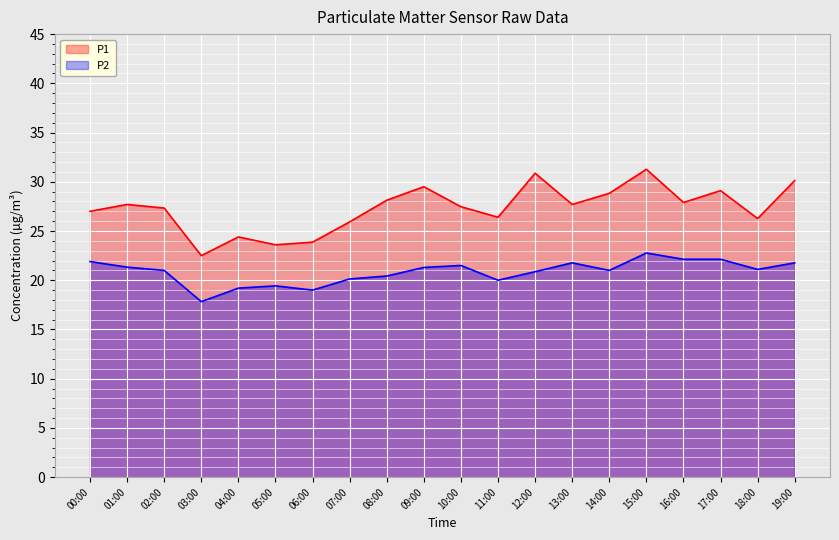

What is the smallest value displayed?

17.8